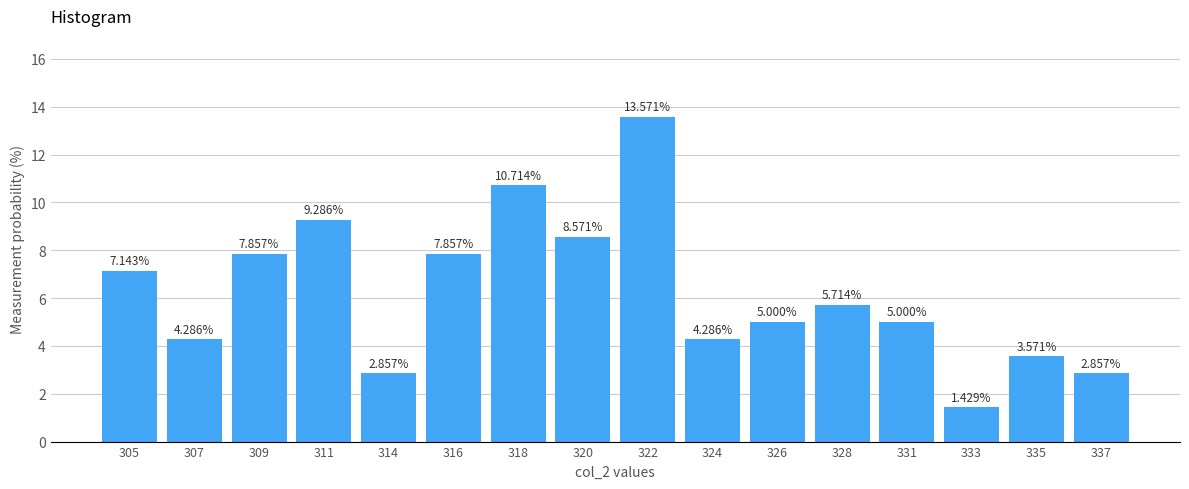

What is the sum of the values at 309 and 314?

10.7